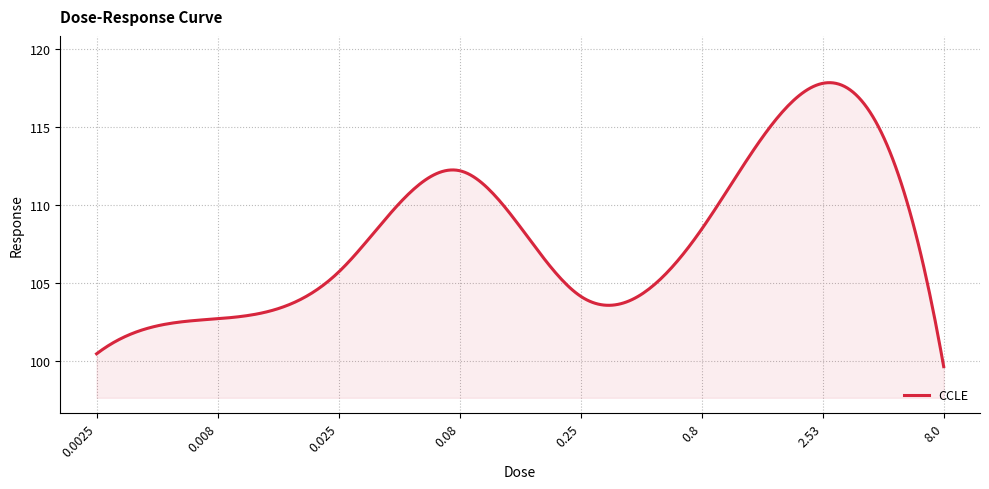

What is the greatest value displayed?

117.8